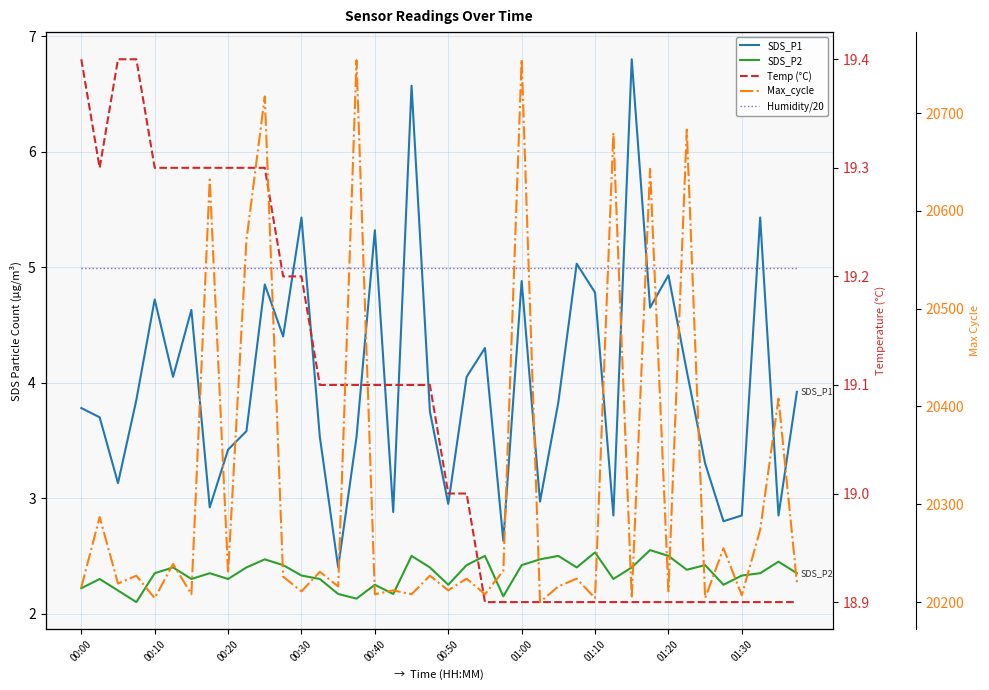

At how many categories does at least one series exceed 19020?

40